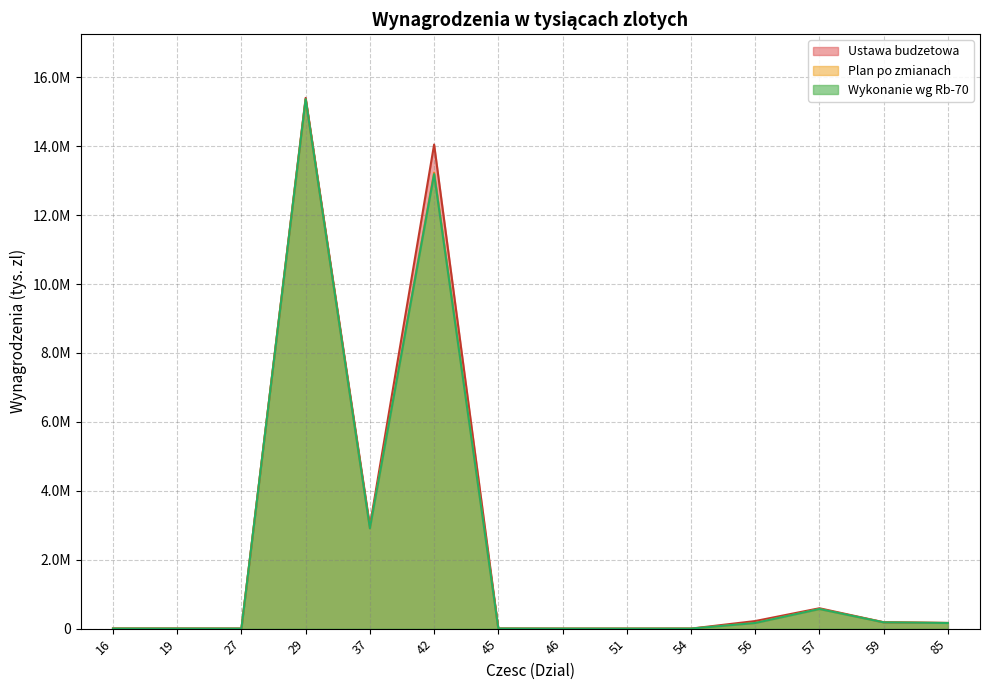

What is the lowest value of the Wykonanie wg Rb-70 series?

15